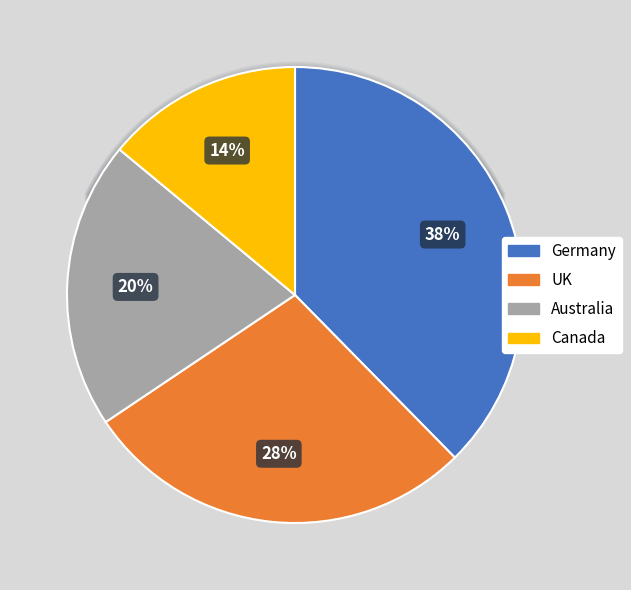

Between Australia and Germany, which is larger?

Germany